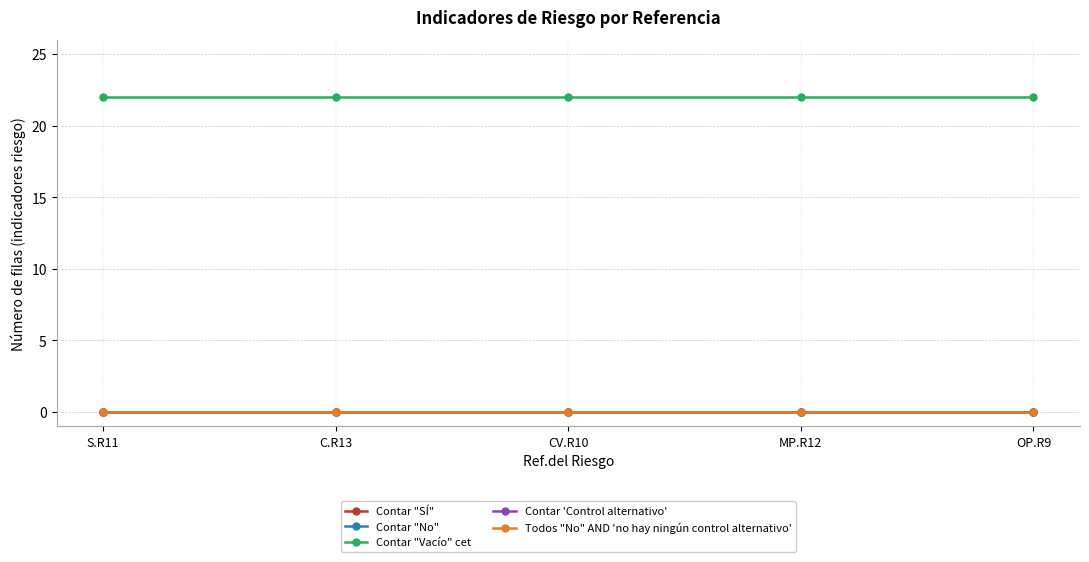

The Contar 'Control alternativo' series shows 0 at OP.R9. True or false?

True